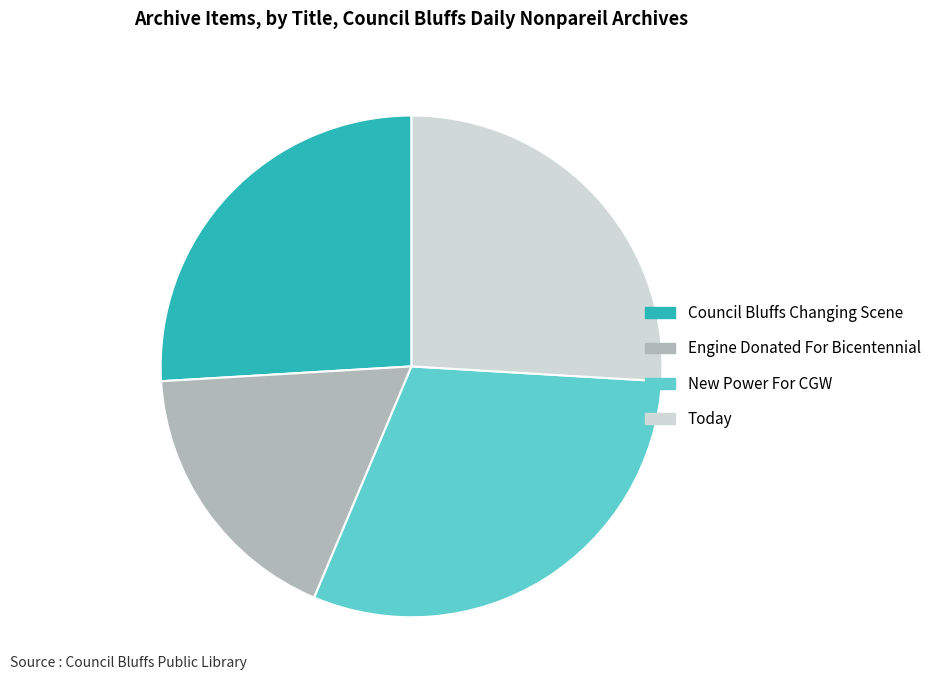

What is the largest slice in the pie chart?

New Power For CGW